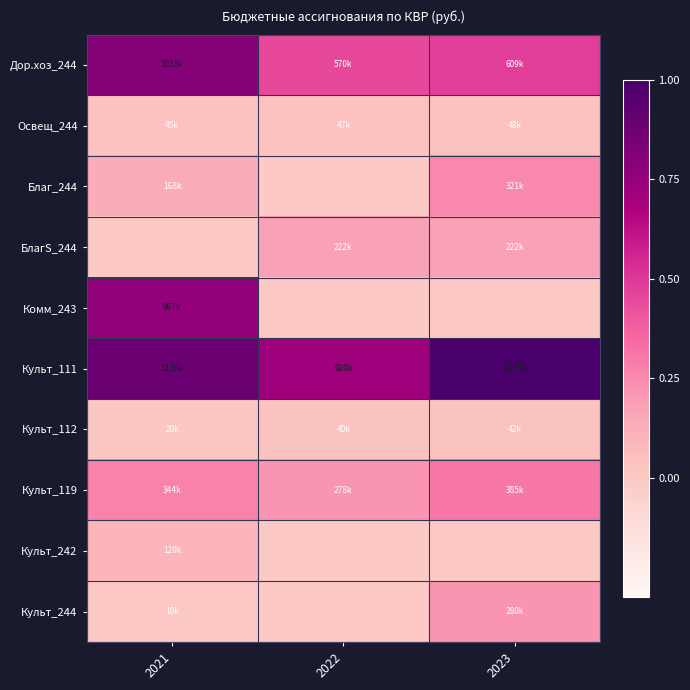

Reading left to right, list all the values displayed in this chart.

Дор.хоз_244: 2021=0.8	2022=0.4	2023=0.5
Освещ_244: 2021=0.0	2022=0.0	2023=0.0
Благ_244: 2021=0.1	2022=0.0	2023=0.3
БлагS_244: 2021=0.0	2022=0.2	2023=0.2
Комм_243: 2021=0.8	2022=0.0	2023=0.0
Культ_111: 2021=0.9	2022=0.7	2023=1.0
Культ_112: 2021=0.0	2022=0.0	2023=0.0
Культ_119: 2021=0.3	2022=0.2	2023=0.3
Культ_242: 2021=0.1	2022=0.0	2023=0.0
Культ_244: 2021=0.0	2022=0.0	2023=0.2